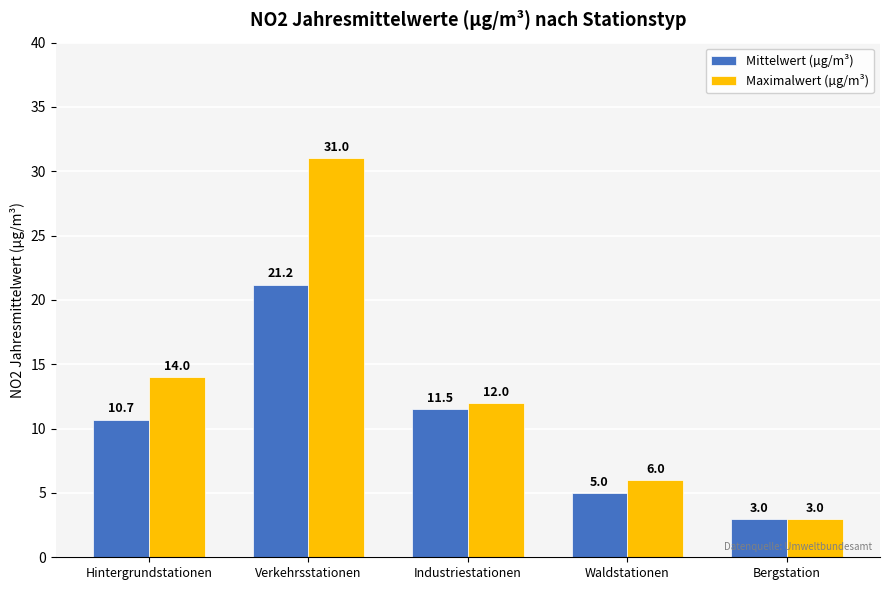

Are the bars horizontal?

No